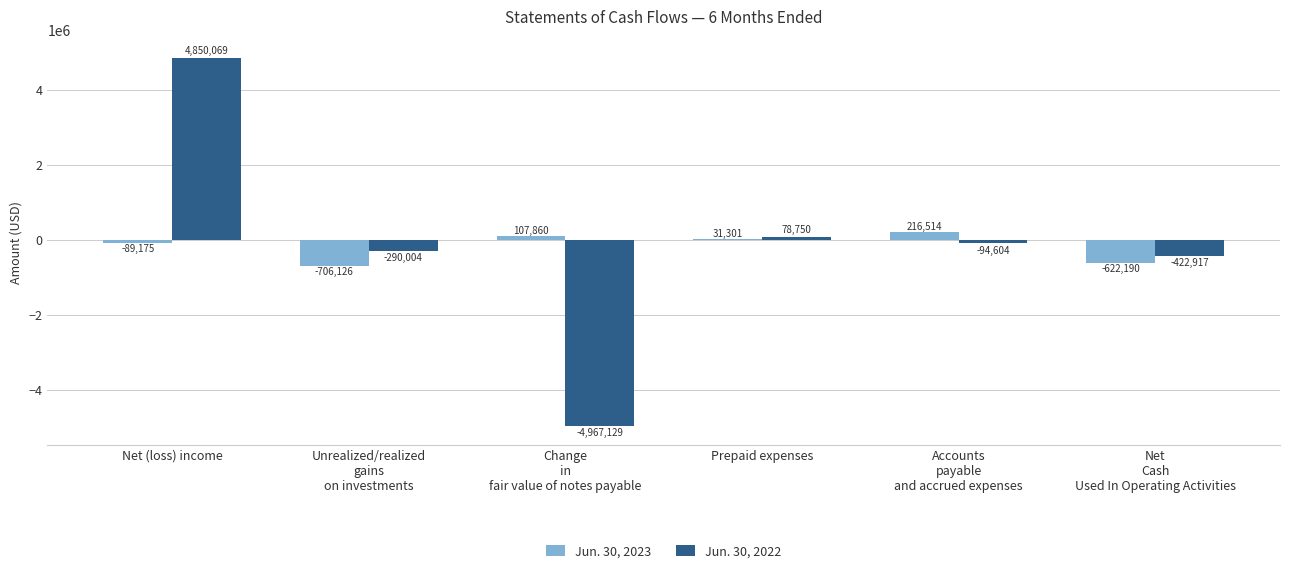

What is the maximum value shown in the chart?

4850069